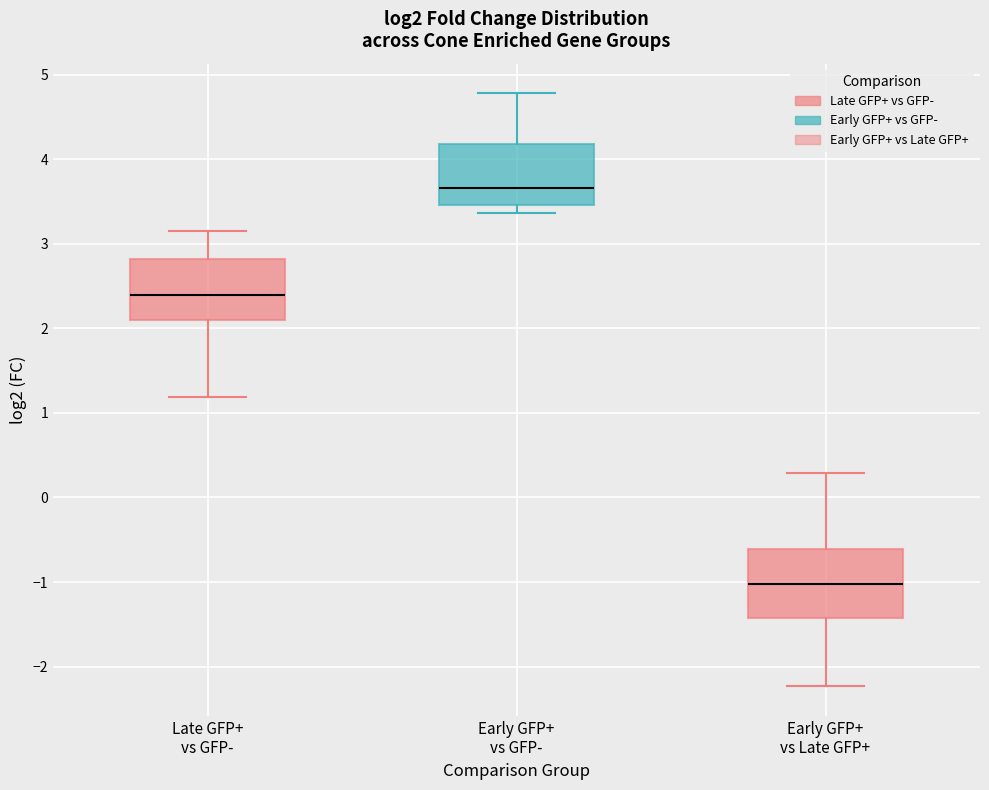

Reading left to right, read every box against the y-axis: the position of its median line, the range the box covers, and the ends of its whiskers. The values are not printed on the chart, so give them approximately, as read against the axis.

Late GFP+ vs GFP-: median 2.4, box 2.1 to 2.8, whiskers 1.2 to 3.2
Early GFP+ vs GFP-: median 3.7, box 3.5 to 4.2, whiskers 3.4 to 4.8
Early GFP+ vs Late GFP+: median -1.0, box -1.4 to -0.6, whiskers -2.2 to 0.3